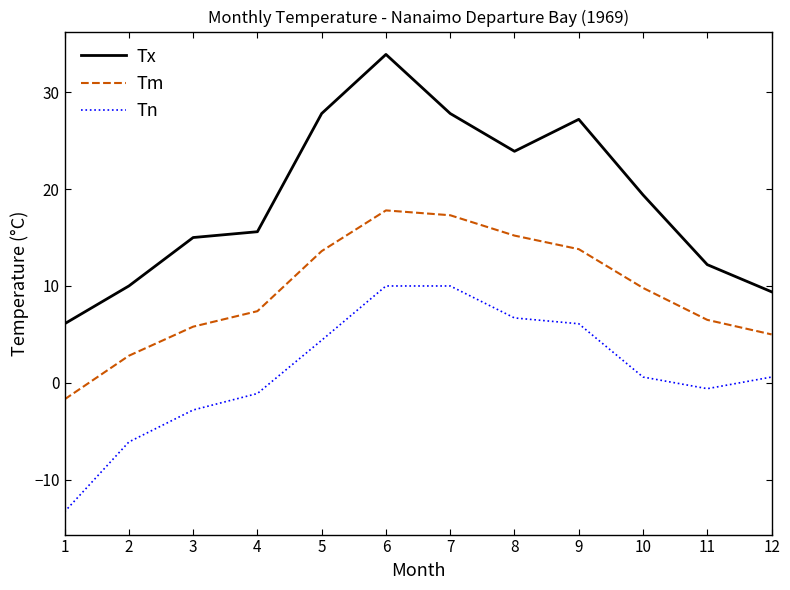

What are all the series names shown in the legend?

Tx, Tm, Tn